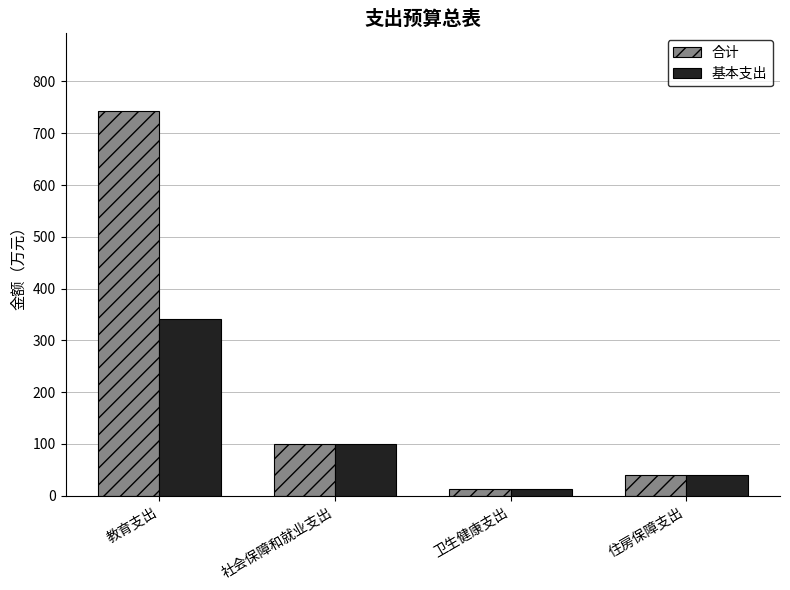

The value of 基本支出 at 社会保障和就业支出 is 100.6. True or false?

True